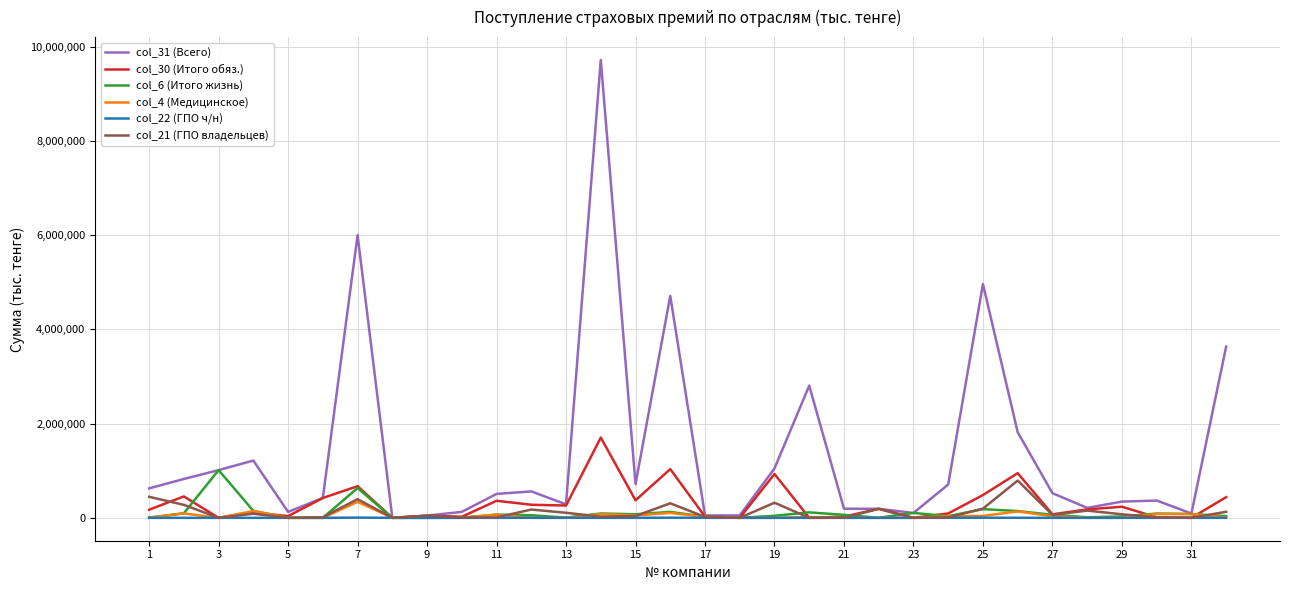

Does the chart display data point markers on the line(s)?

No